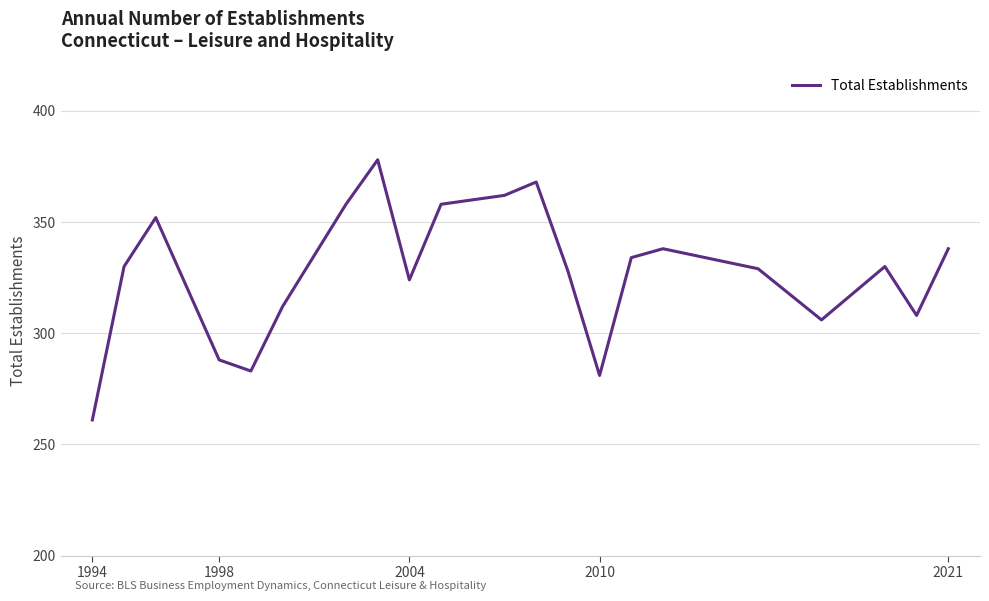

What is the difference between the maximum and minimum values?

117